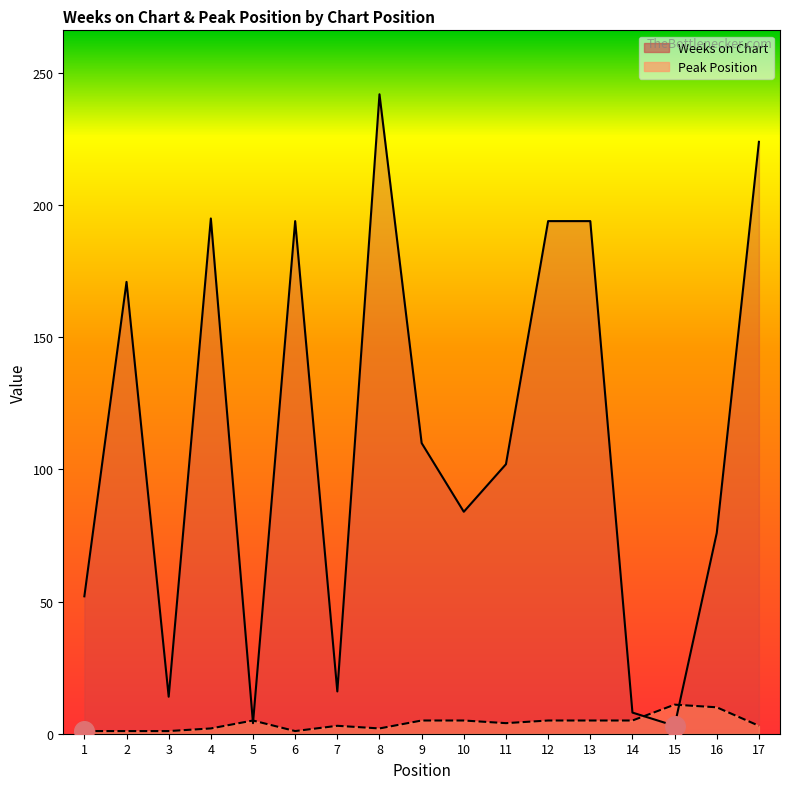

At how many categories does at least one series exceed 91?

9